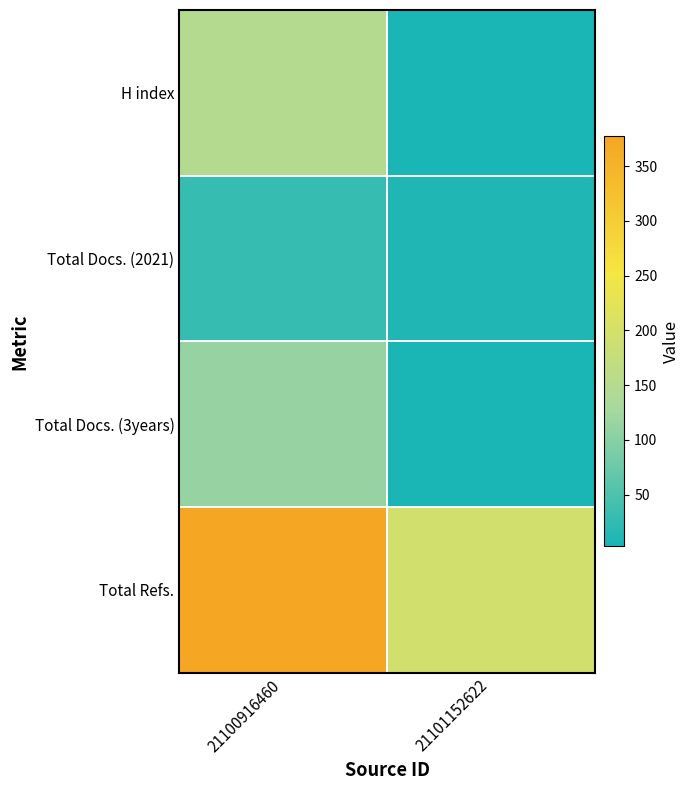

Reading right to left, what are all the values shown in this chart?

H index: 21101152622=3	21100916460=148
Total Docs. (2021): 21101152622=8	21100916460=28
Total Docs. (3years): 21101152622=4	21100916460=114
Total Refs.: 21101152622=195	21100916460=377